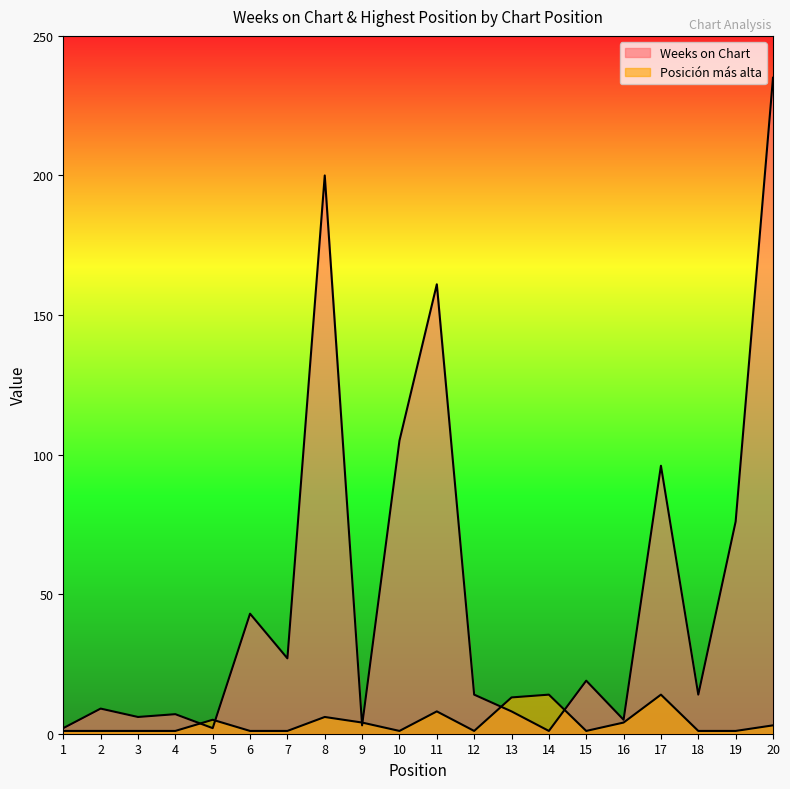

How many categories are shown in the chart?

20